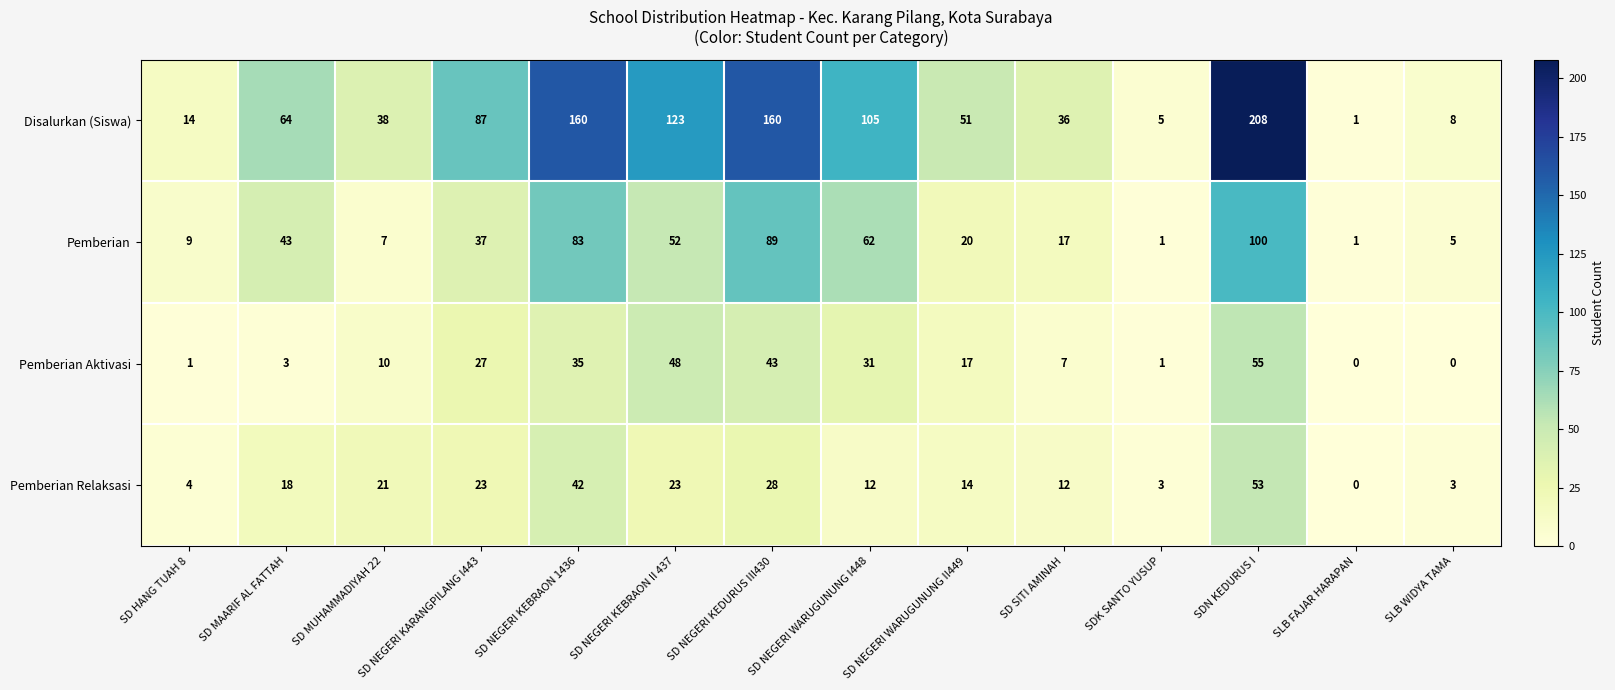

Is it true that Disalurkan (Siswa) equals 90 at SDN KEDURUS I?

False